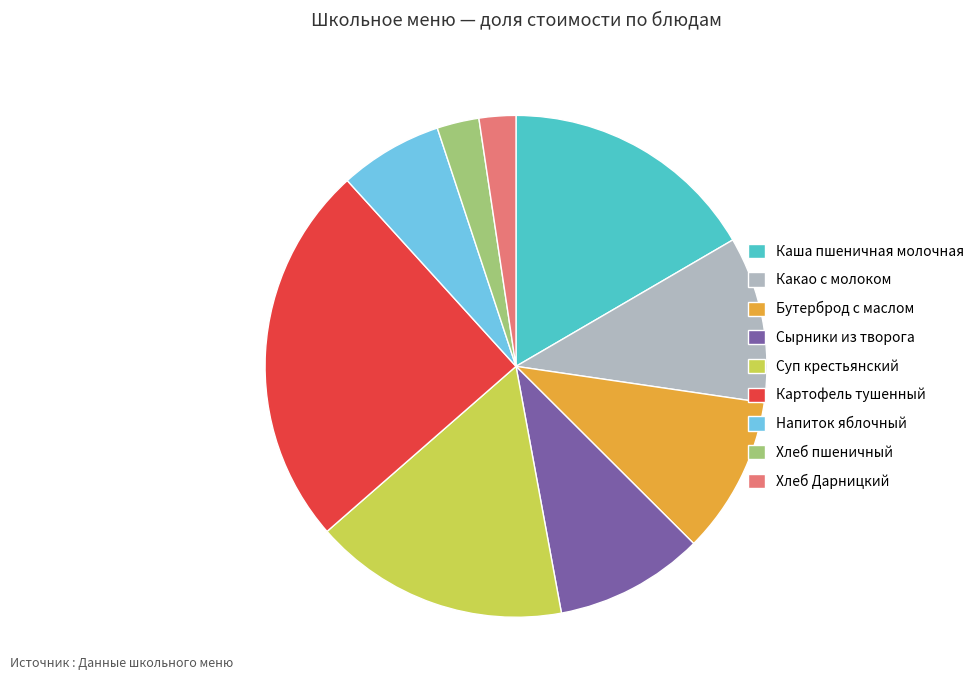

Is it true that Суп крестьянский is 27% of the pie?

False